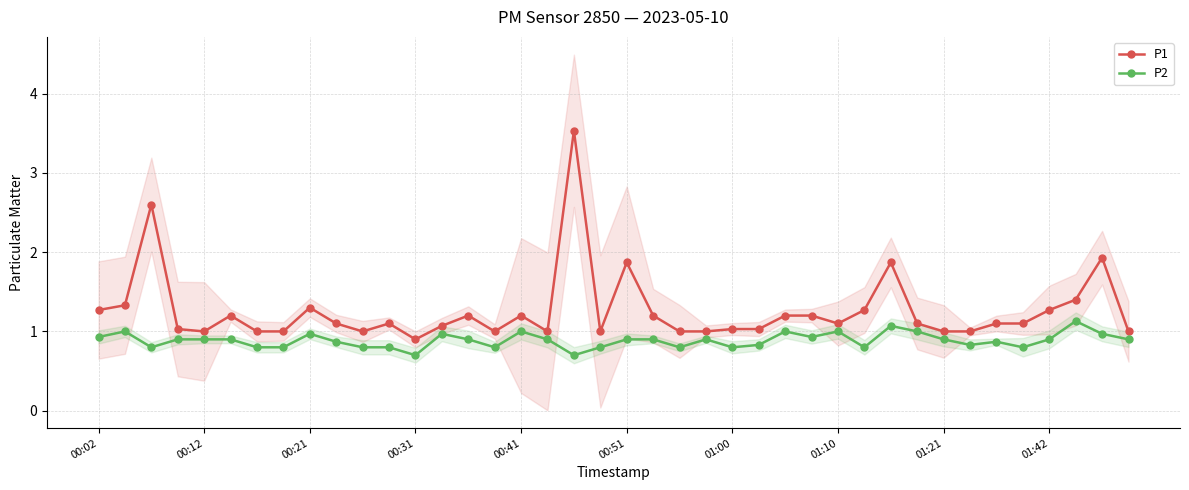

Which label corresponds to the largest value in the chart?

18